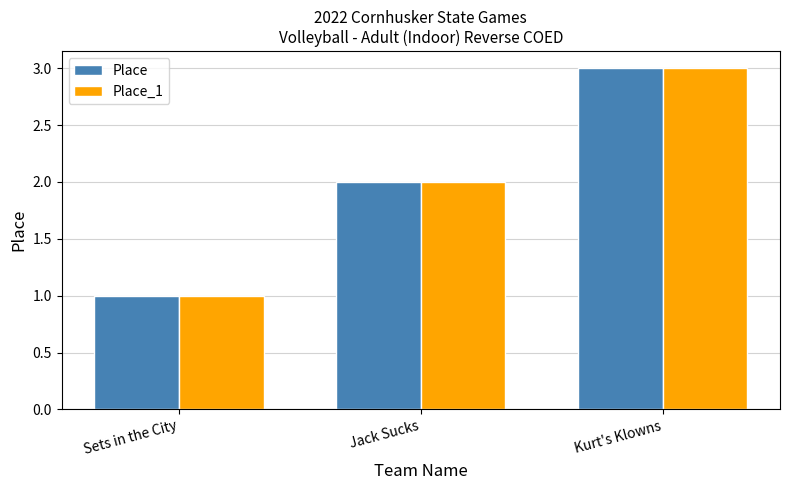

How many values in the Place series are below 2?

1